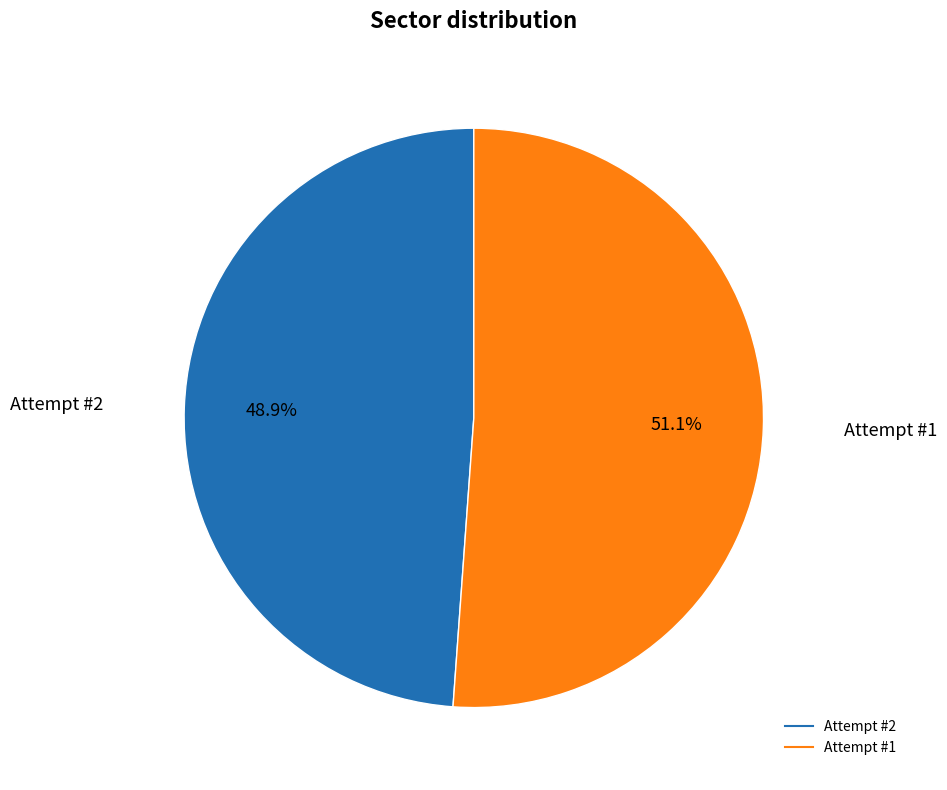

Is the sum of Attempt #2 and Attempt #1 greater than half?

Yes